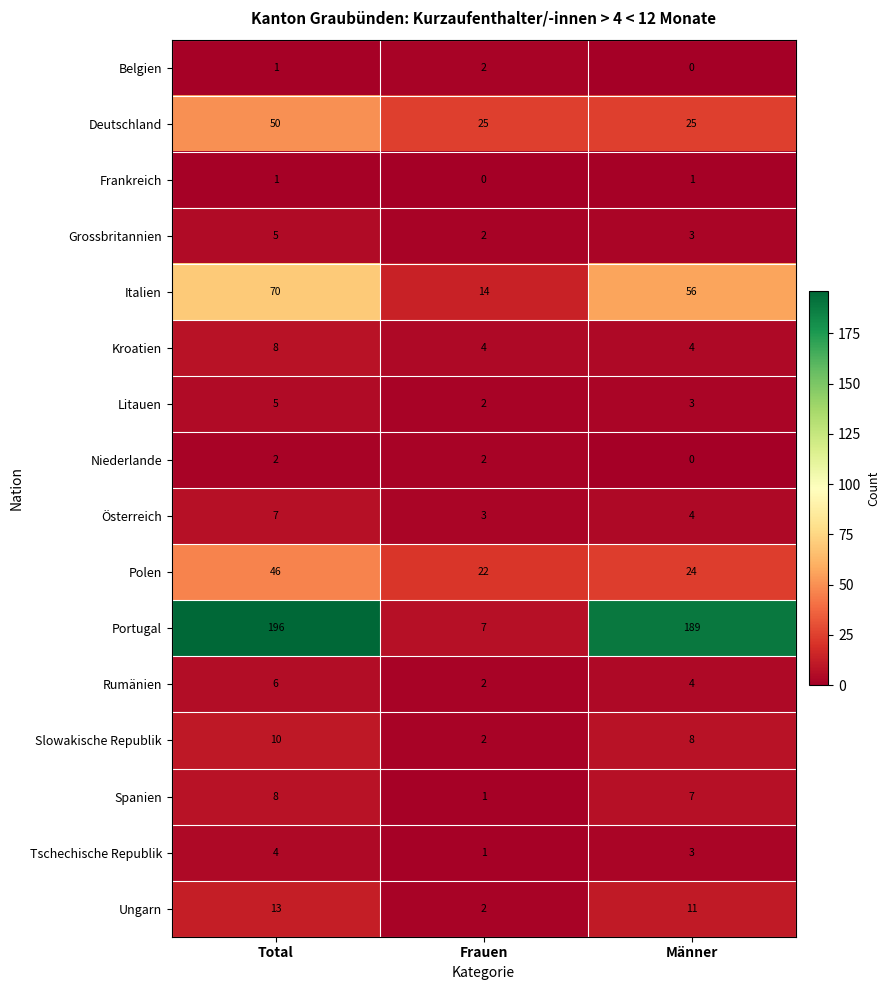

Which series has the widest spread of values?

Portugal